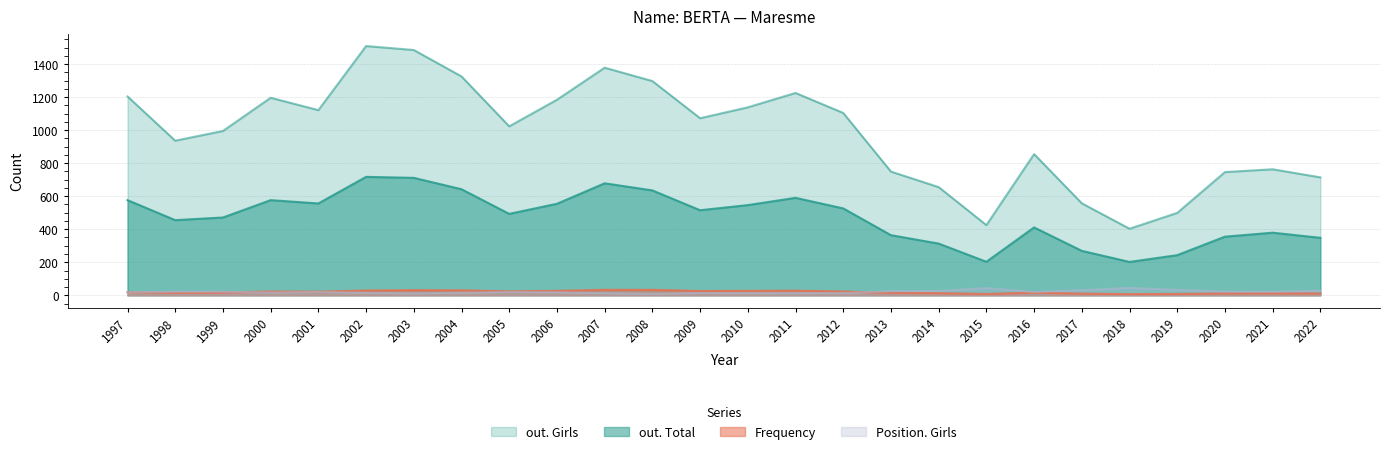

What are all the series names shown in the legend?

out. Girls, out. Total, Frequency, Position. Girls